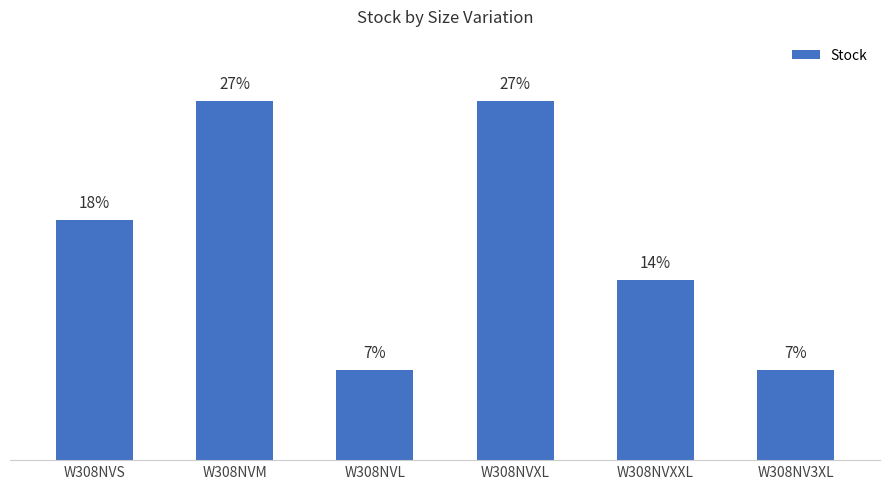

Rank the categories by value from highest to lowest.

W308NVM, W308NVXL, W308NVS, W308NVXXL, W308NVL, W308NV3XL